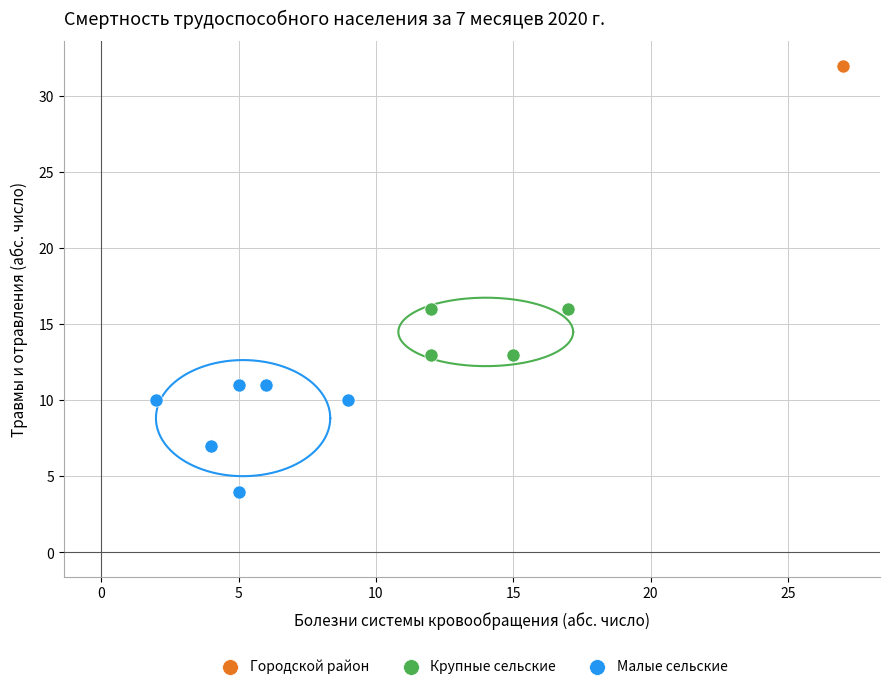

Which series reaches the maximum Y coordinate?

Городской район